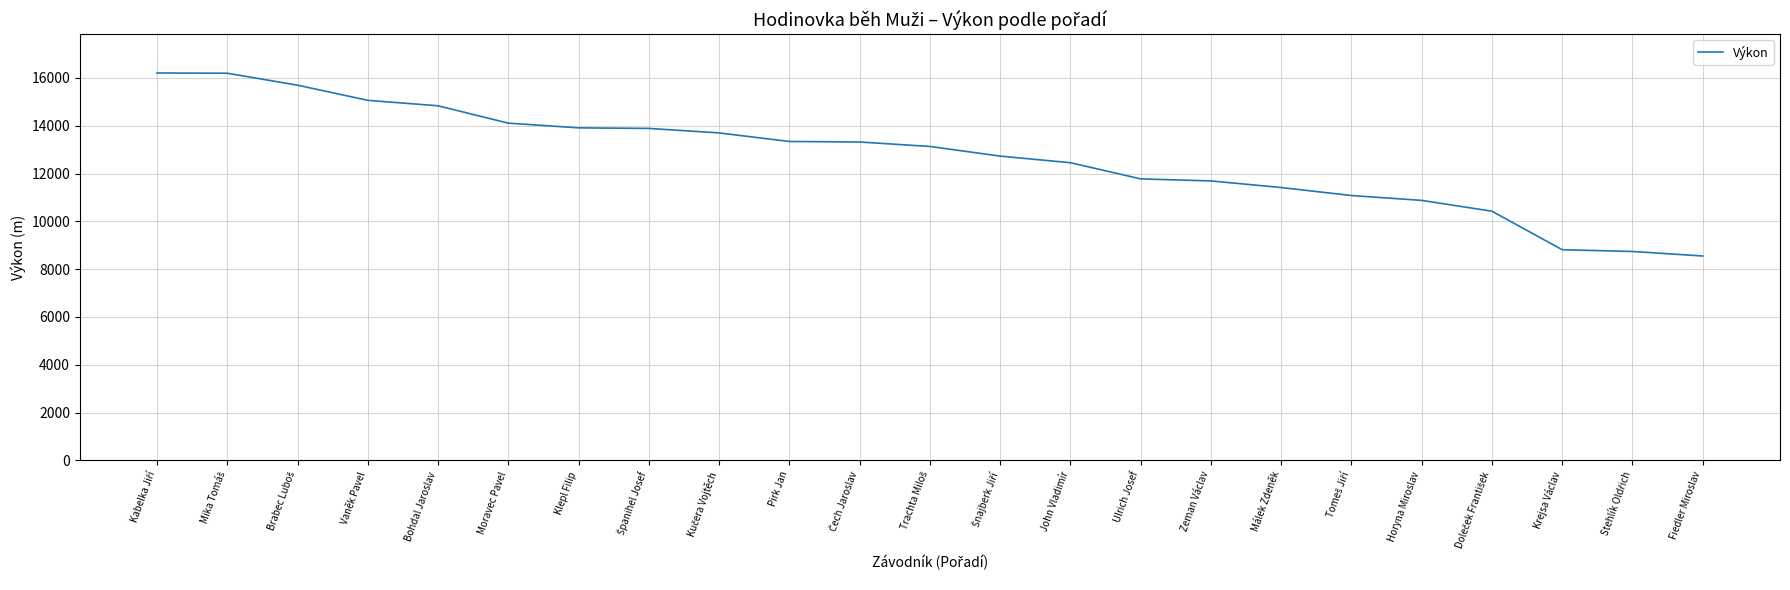

What is the difference between the maximum and minimum values?

7653